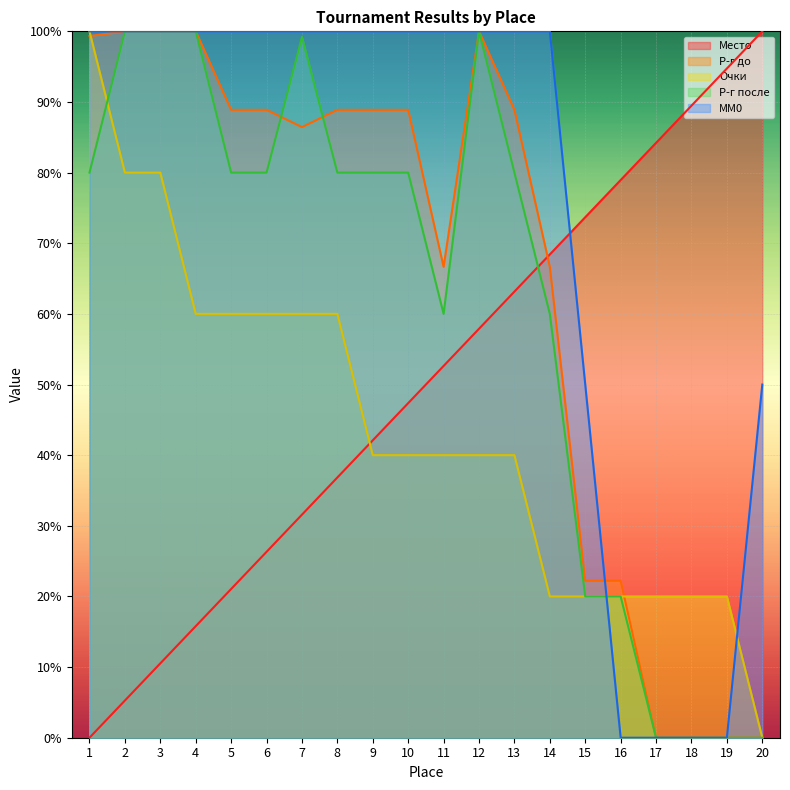

True or false: MM0 has a value of 50.0 at 20.

True